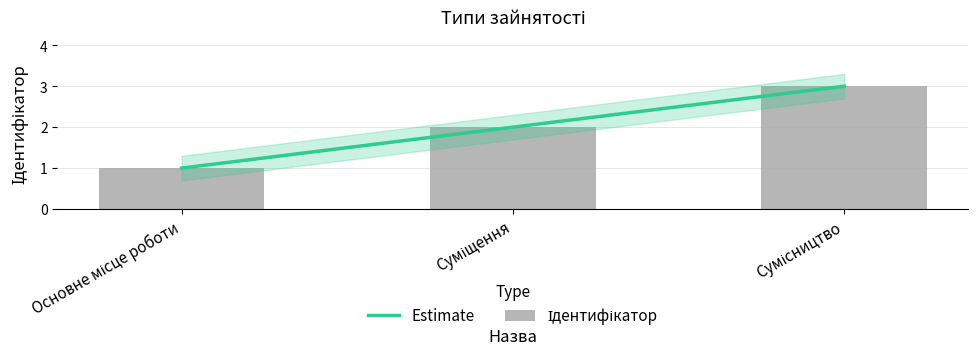

What is the minimum value shown in the chart?

1